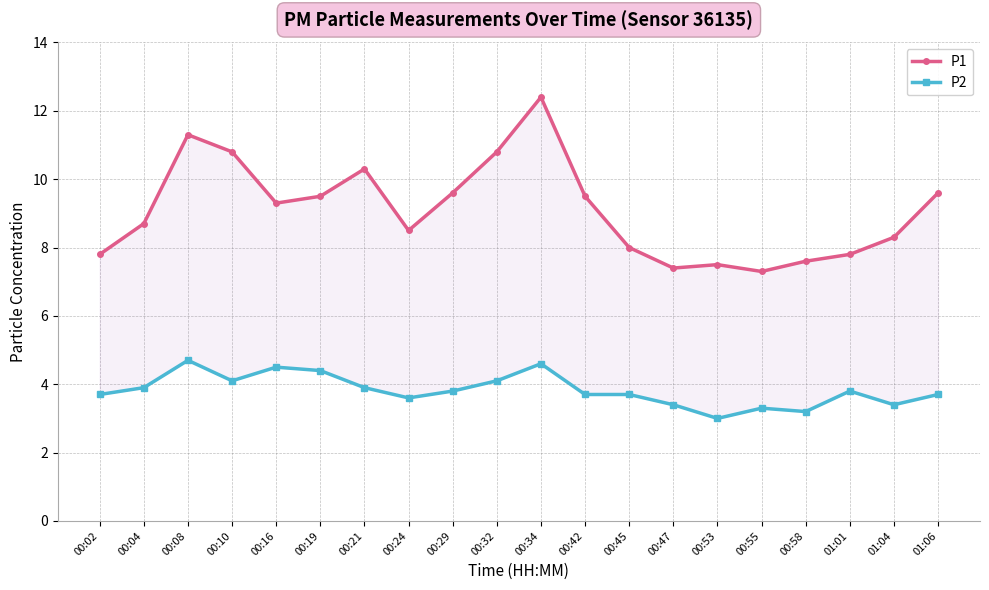

What is the average value of the P1 series?

9.1